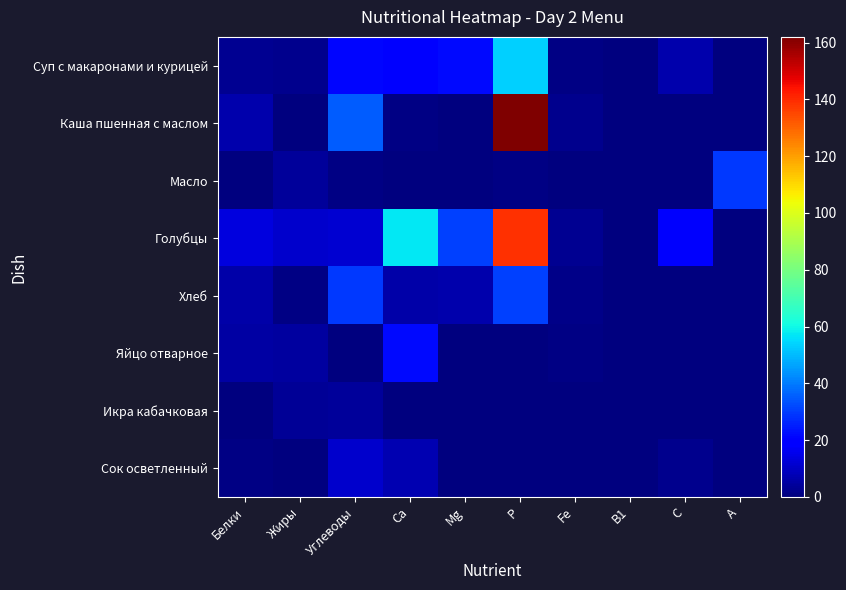

Which category has the highest value across all series?

Р